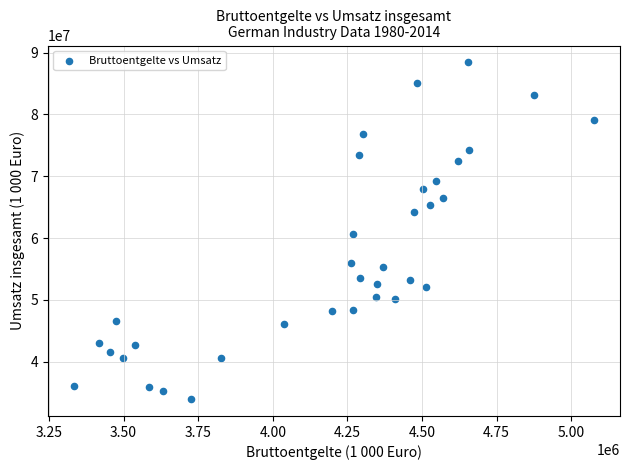

What is the range of X values (max minus min)?

1743590